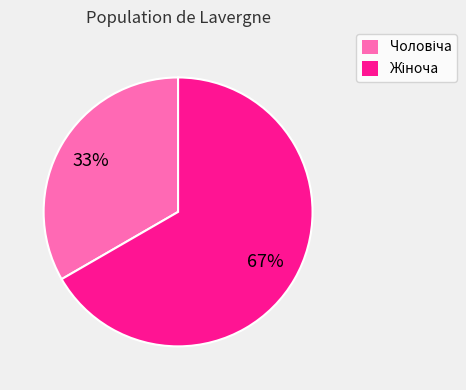

Count the number of slices in the pie.

2